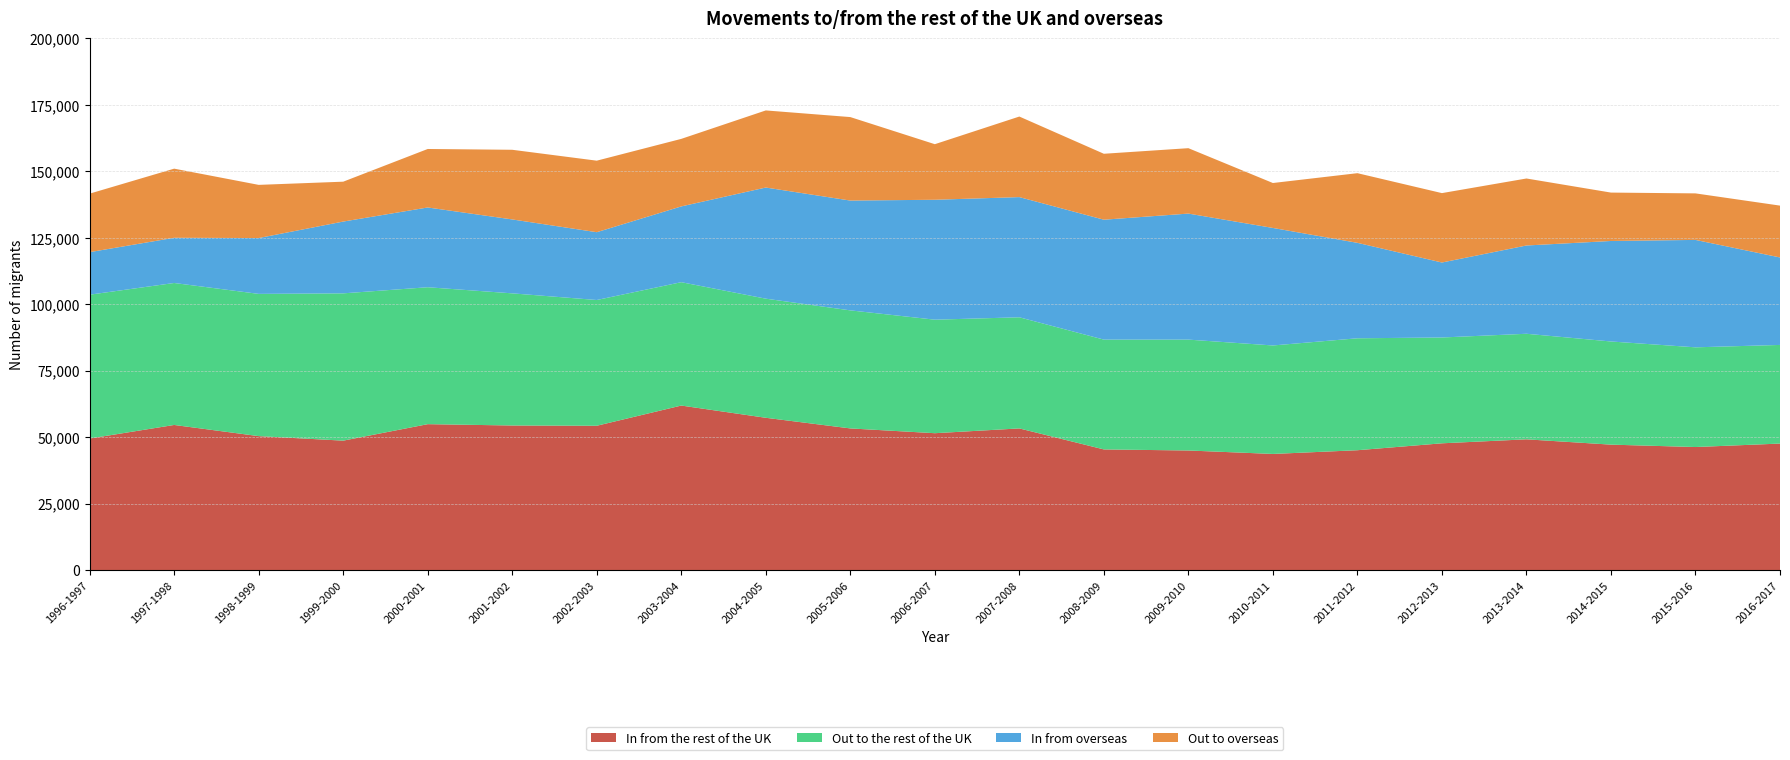

Reading right to left, list all the values displayed in this chart.

In from the rest of the UK: 2016-2017=47600	2015-2016=46300	2014-2015=47200	2013-2014=49200	2012-2013=47700	2011-2012=45100	2010-2011=43700	2009-2010=45000	2008-2009=45400	2007-2008=53300	2006-2007=51500	2005-2006=53300	2004-2005=57300	2003-2004=61900	2002-2003=54300	2001-2002=54400	2000-2001=54900	1999-2000=48700	1998-1999=50400	1997-1998=54600	1996-1997=49500
Out to the rest of the UK: 2016-2017=37100	2015-2016=37500	2014-2015=38800	2013-2014=39700	2012-2013=39800	2011-2012=42100	2010-2011=40800	2009-2010=41700	2008-2009=41300	2007-2008=41800	2006-2007=42700	2005-2006=44400	2004-2005=44800	2003-2004=46400	2002-2003=47300	2001-2002=49700	2000-2001=51500	1999-2000=55400	1998-1999=53500	1997-1998=53400	1996-1997=54100
In from overseas: 2016-2017=32900	2015-2016=40400	2014-2015=37800	2013-2014=33200	2012-2013=28200	2011-2012=35900	2010-2011=44200	2009-2010=47400	2008-2009=45100	2007-2008=45200	2006-2007=45100	2005-2006=41300	2004-2005=41800	2003-2004=28500	2002-2003=25500	2001-2002=27800	2000-2001=30000	1999-2000=27000	1998-1999=21000	1997-1998=17000	1996-1997=16000
Out to overseas: 2016-2017=19500	2015-2016=17500	2014-2015=18200	2013-2014=25200	2012-2013=26100	2011-2012=26200	2010-2011=16900	2009-2010=24600	2008-2009=24800	2007-2008=30300	2006-2007=20900	2005-2006=31400	2004-2005=29000	2003-2004=25400	2002-2003=26900	2001-2002=26200	2000-2001=22000	1999-2000=15000	1998-1999=20000	1997-1998=26000	1996-1997=22000